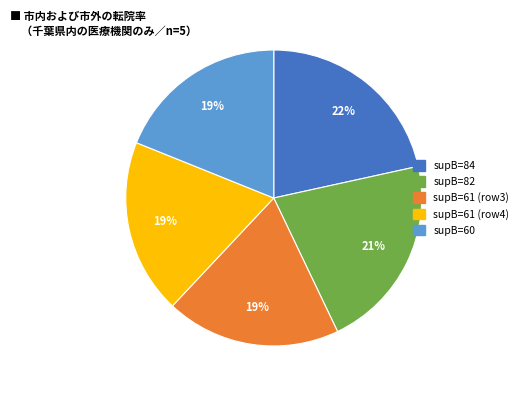

To the nearest percent, what is the difference between the largest and smallest slice percentages?

3%